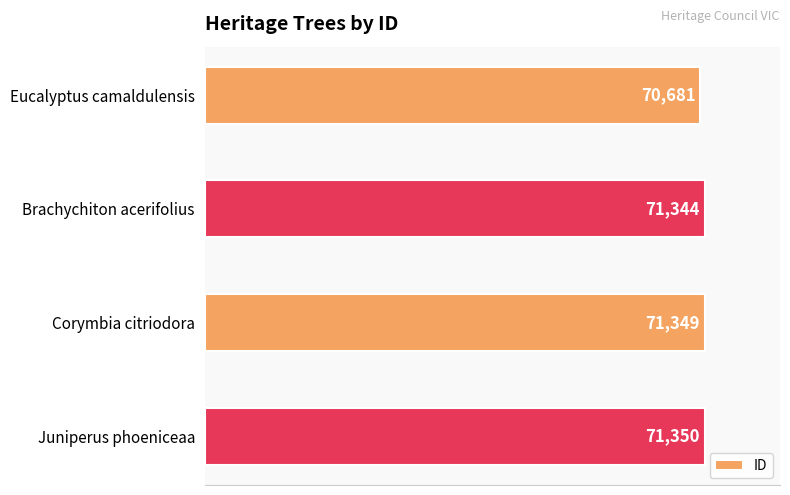

What is the sum of all values?

284724